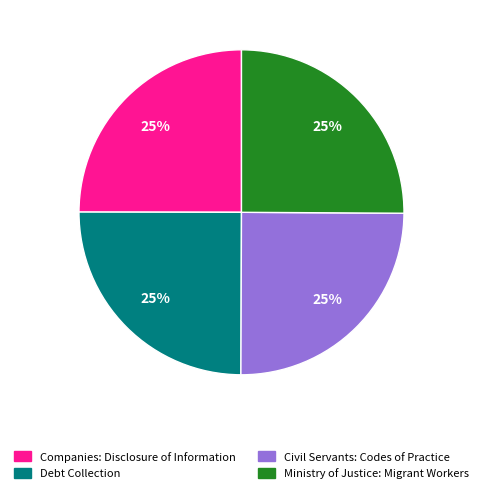

What percentage is the Civil Servants: Codes of Practice slice, to the nearest percent?

25%